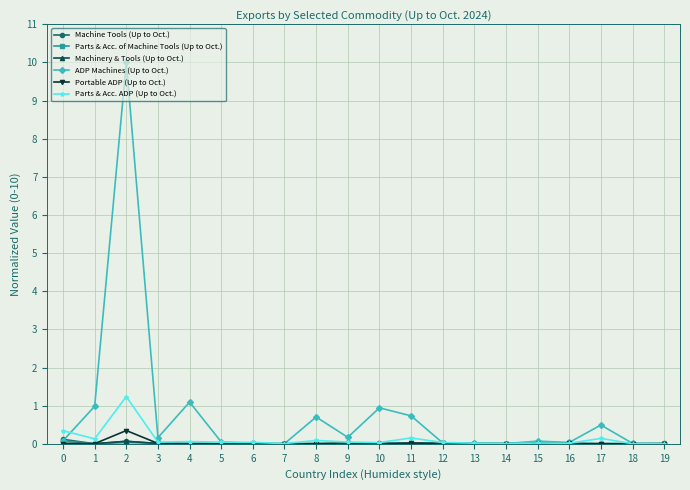

True or false: Parts & Acc. ADP (Up to Oct.) has more than 1 interior local peaks.

True